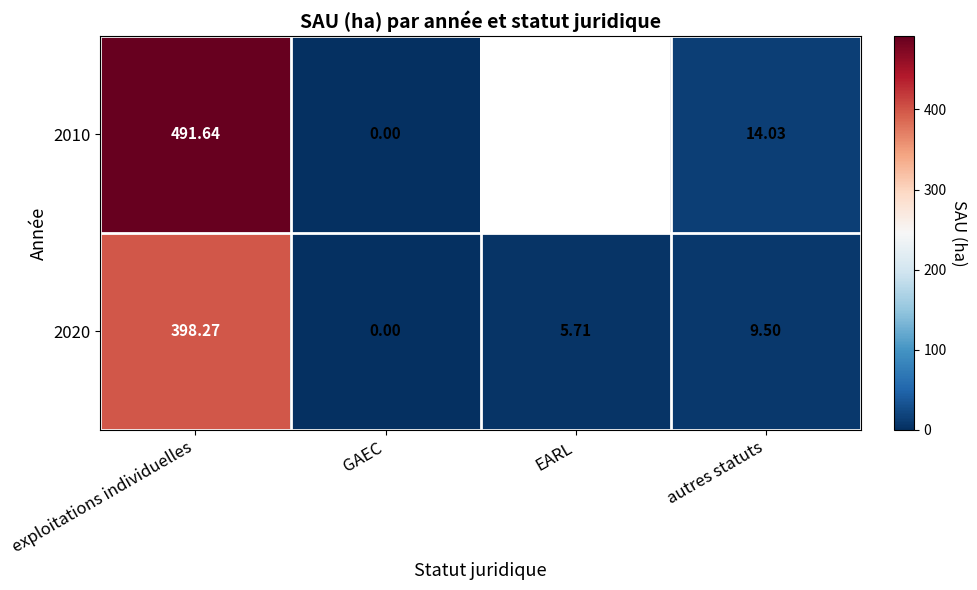

Is it true that 2020 equals 0.0 at GAEC?

True